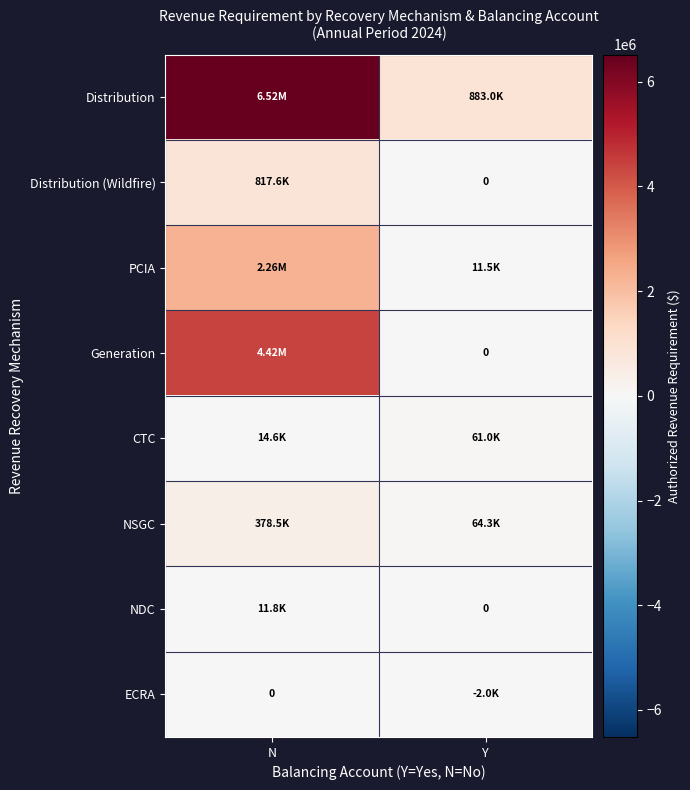

What is the sum of the Generation values at Y and N?

4421013.3